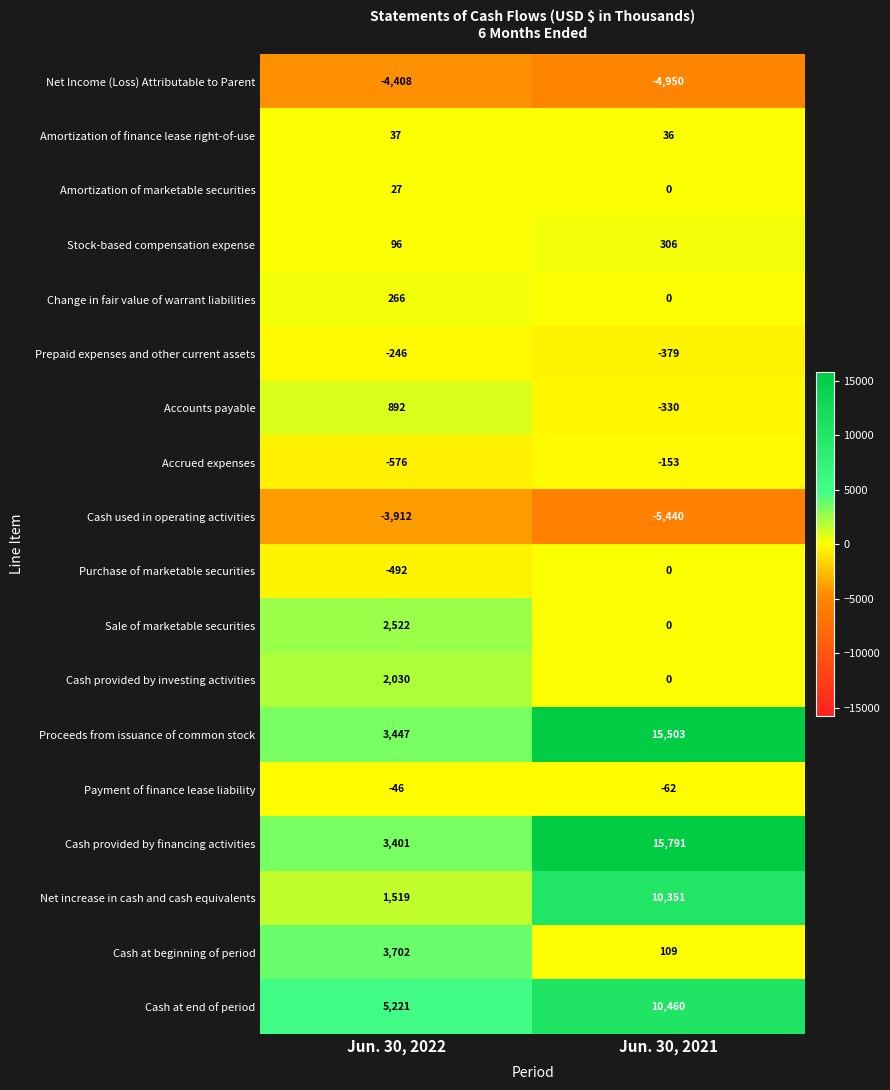

What is the difference between the Sale of marketable securities values at Jun. 30, 2021 and Jun. 30, 2022?

2522